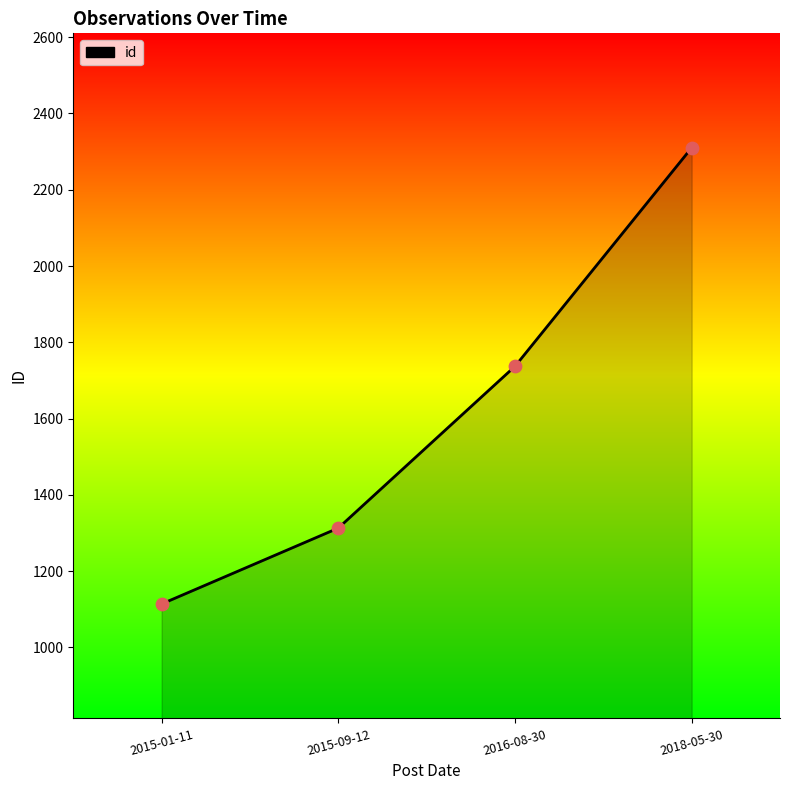

What is the change in value from 2015-01-11 to 2018-05-30?

+1196